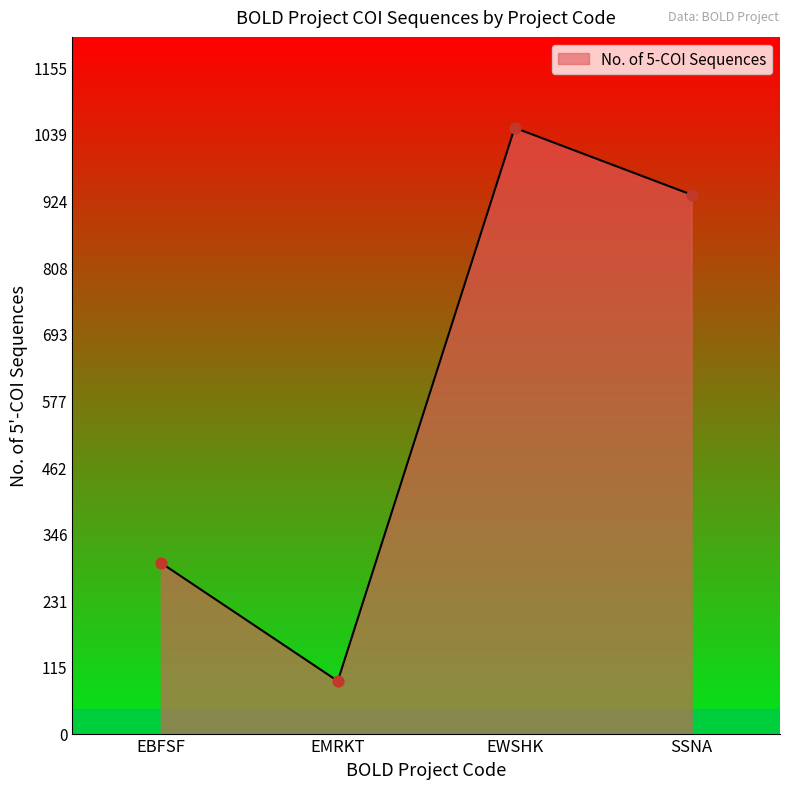

What is the change in value from EBFSF to EMRKT?

-205